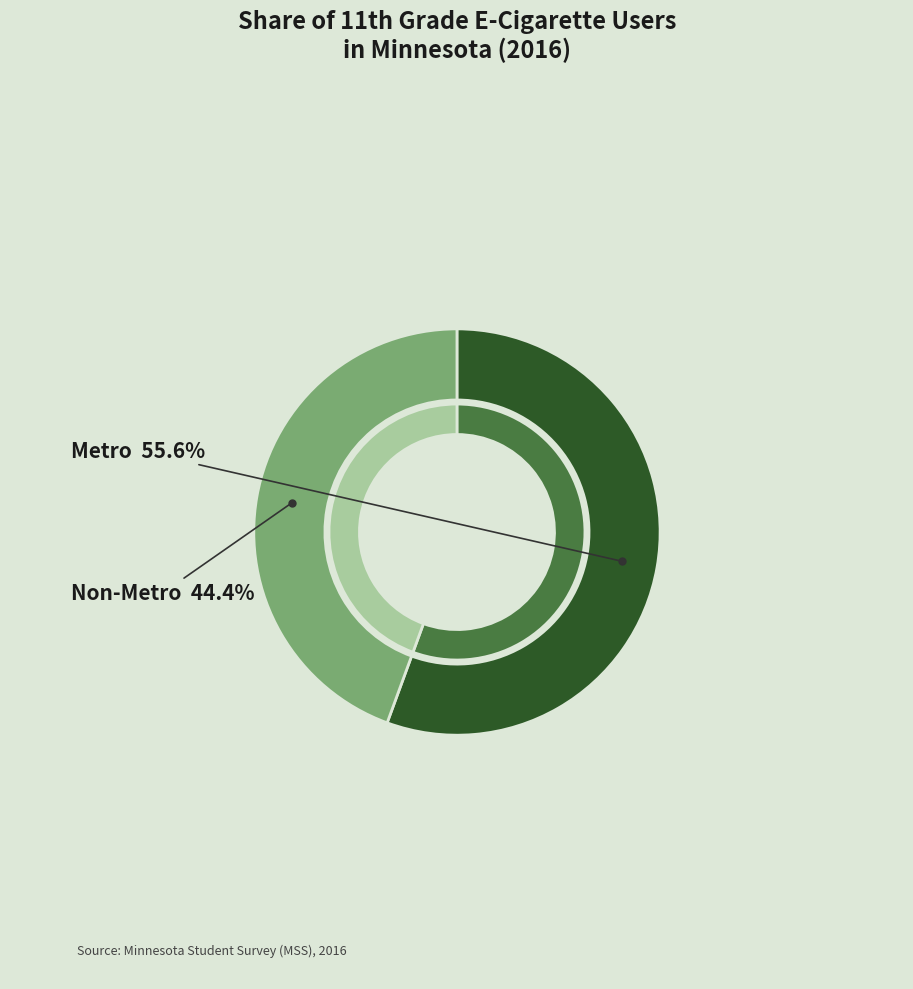

Count the number of slices in the pie.

2